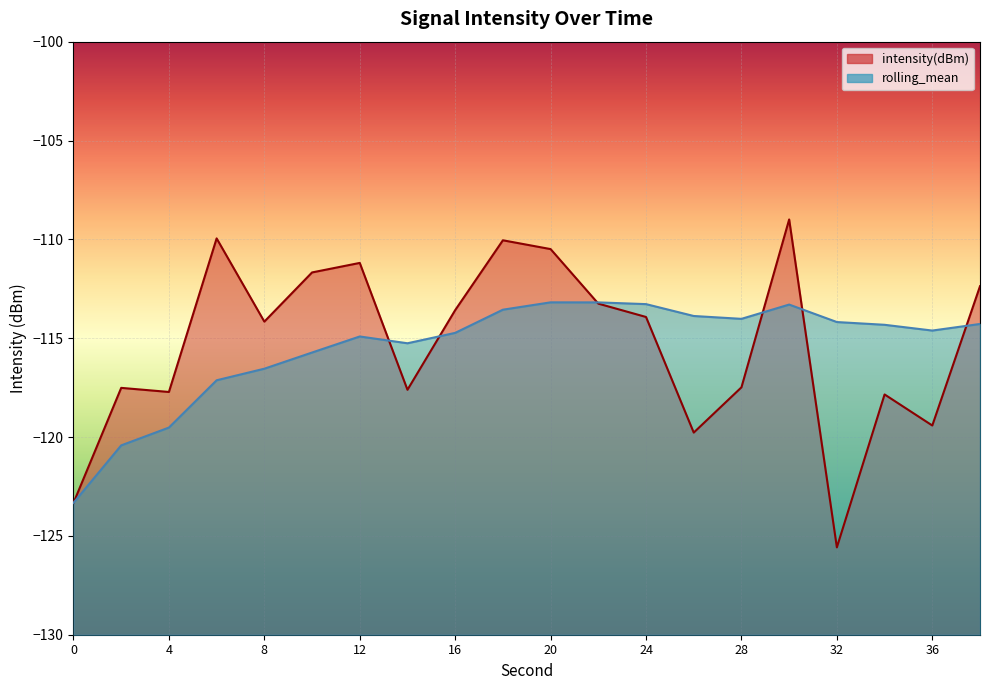

What are all the series names shown in the legend?

intensity(dBm), rolling_mean